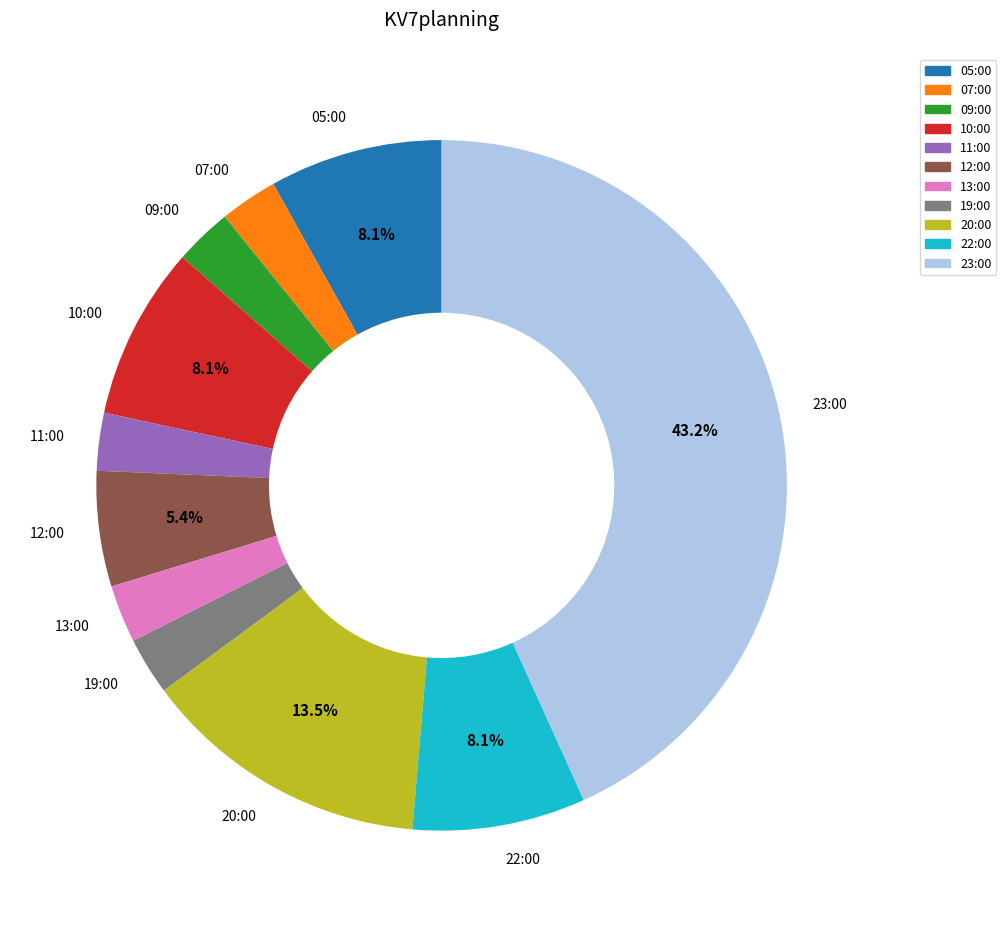

To the nearest percent, what percentage of the pie is 11:00?

3%